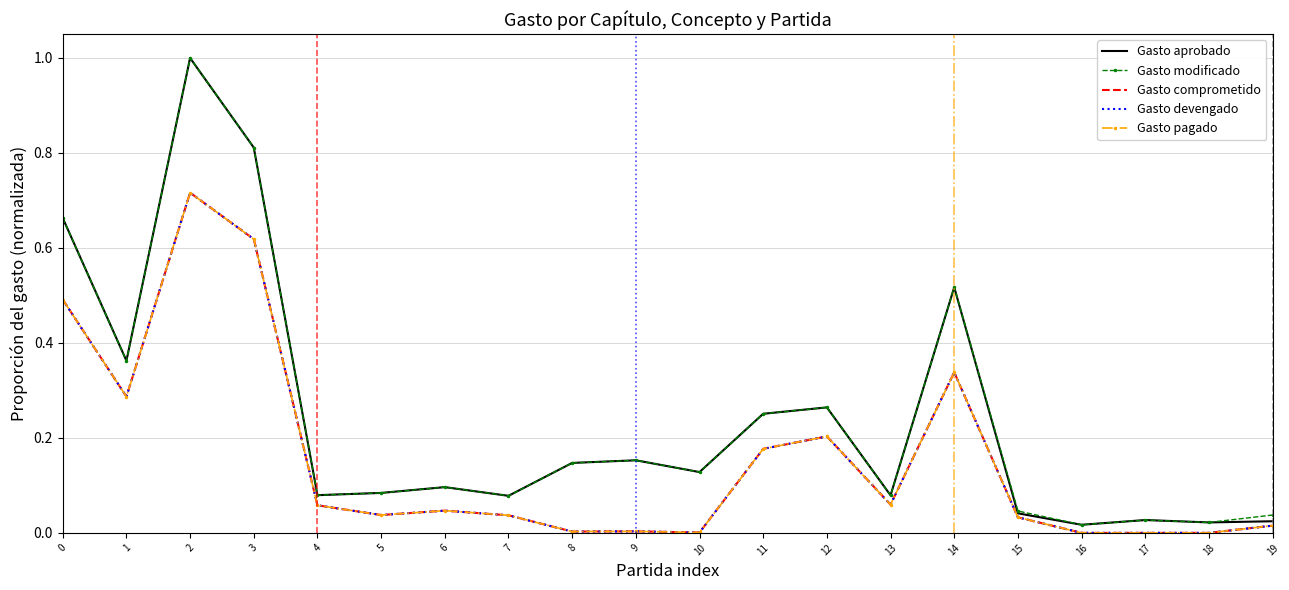

At which category does Gasto comprometido reach its first local peak?

2